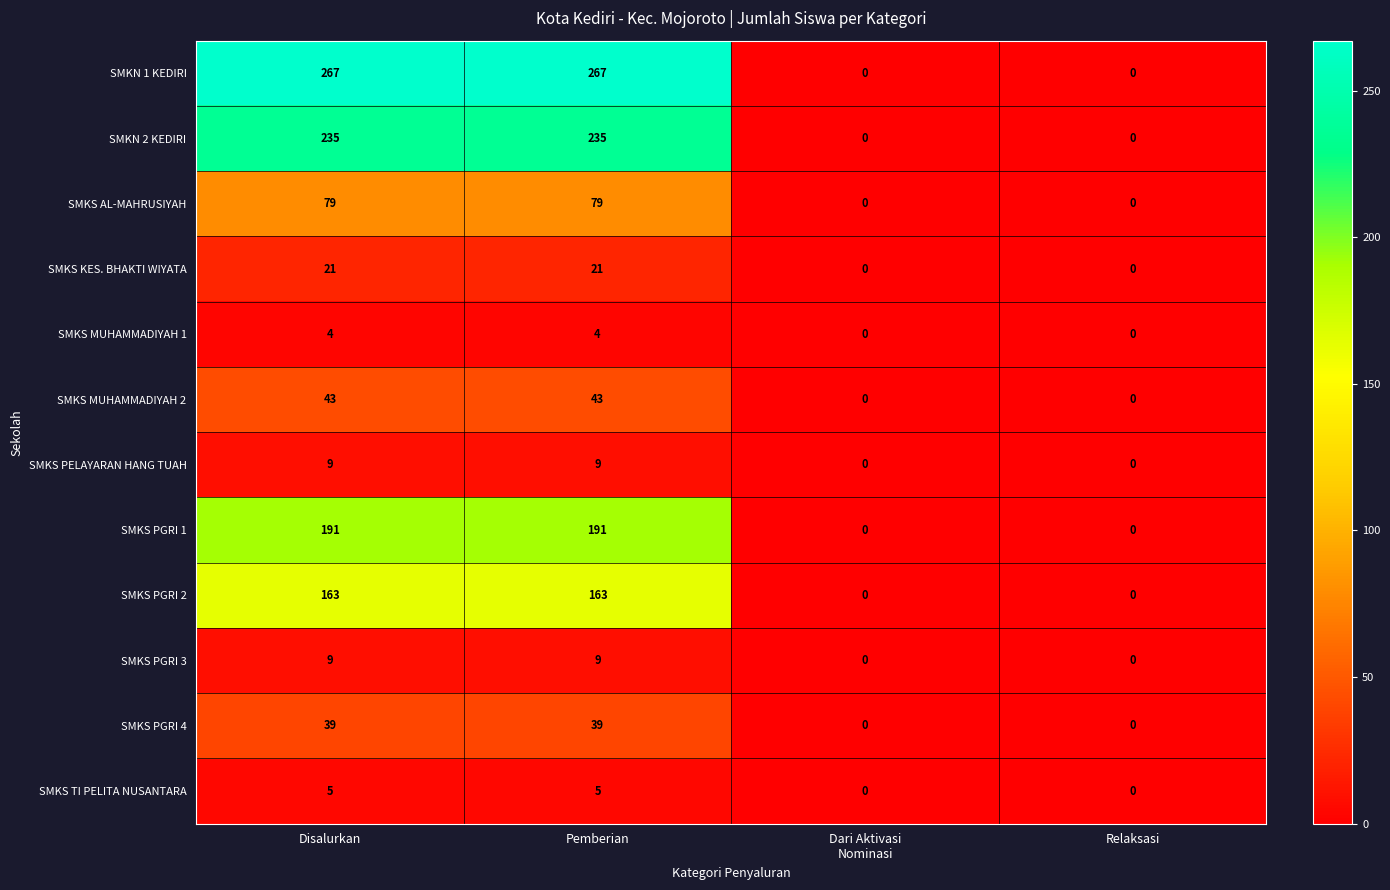

Which series has the widest spread of values?

SMKN 1 KEDIRI